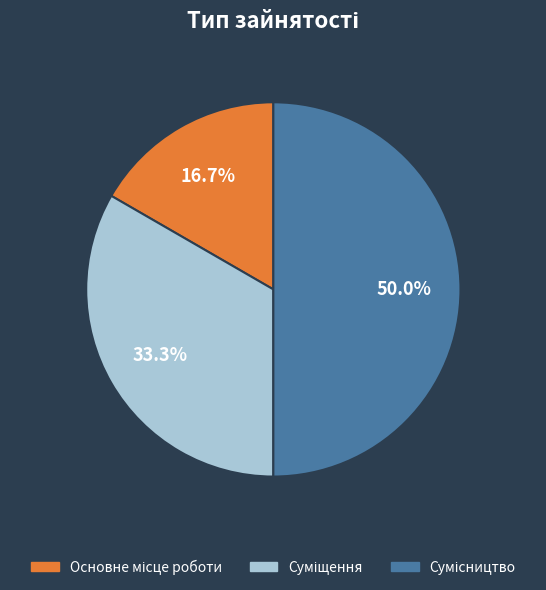

Count the number of slices in the pie.

3